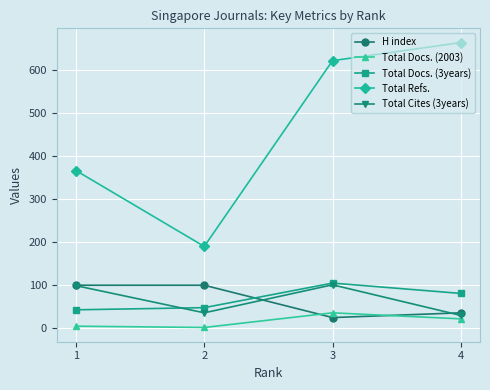

Between which two adjacent categories do Total Cites (3years) and Total Docs. (3years) first intersect?

1 and 2